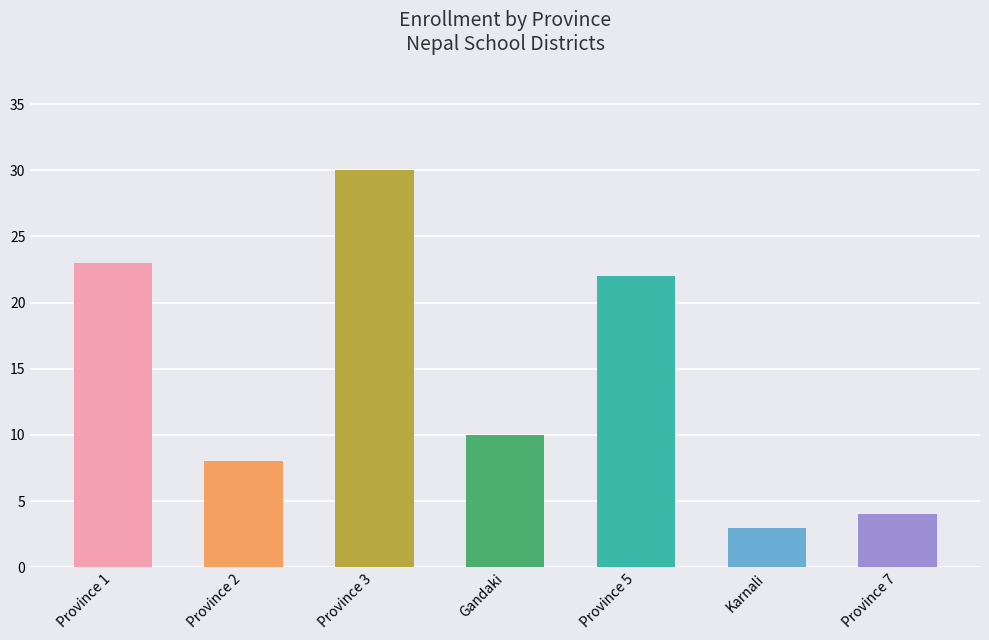

Is it true that the value at Gandaki is 16?

False